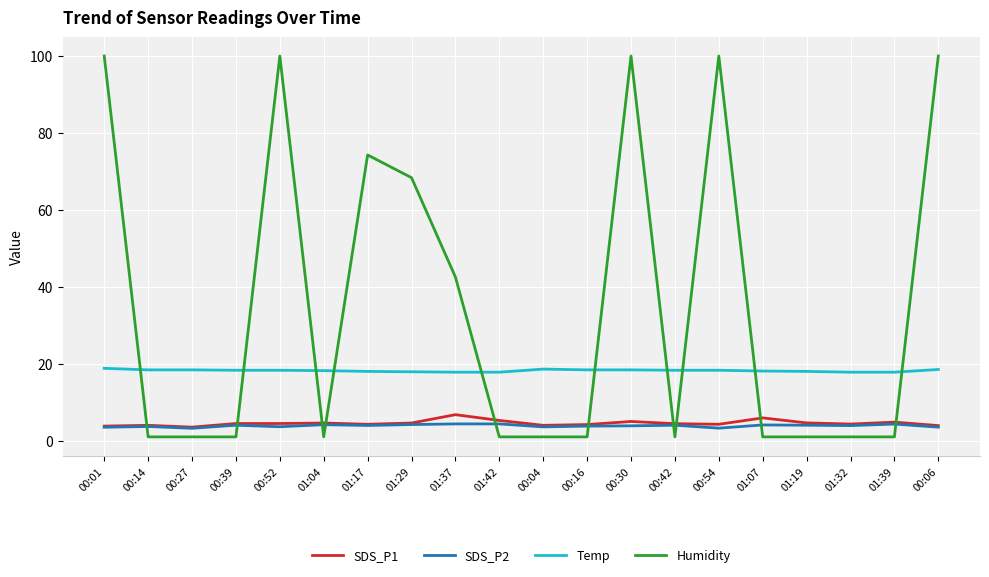

Which series has the largest range (max minus min)?

Humidity